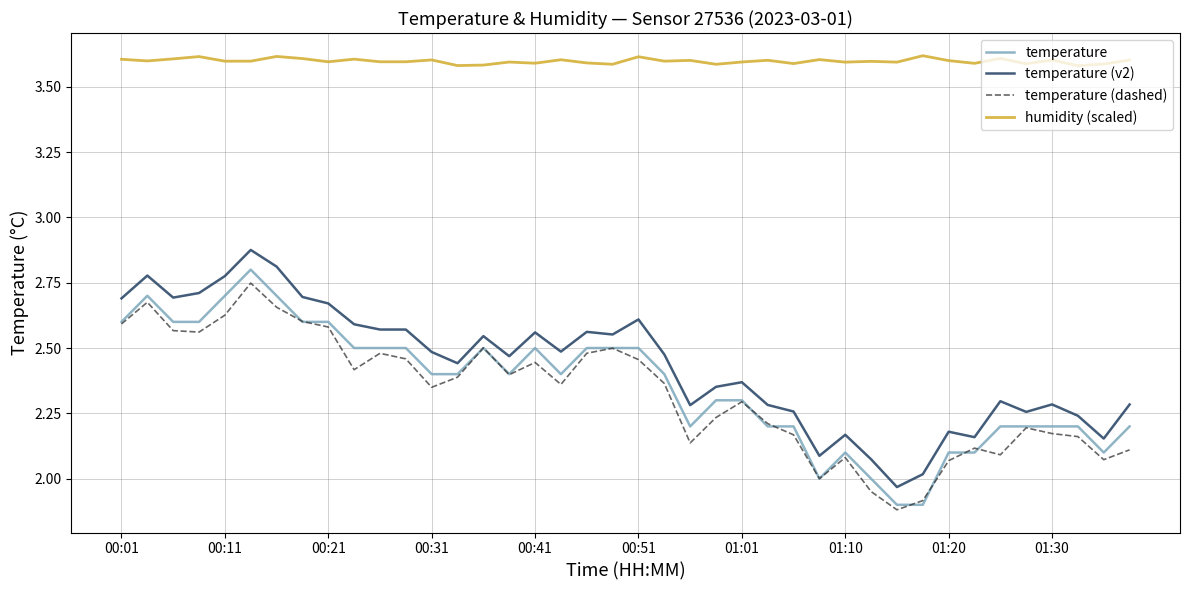

Which series has the largest total across all categories?

humidity (scaled)